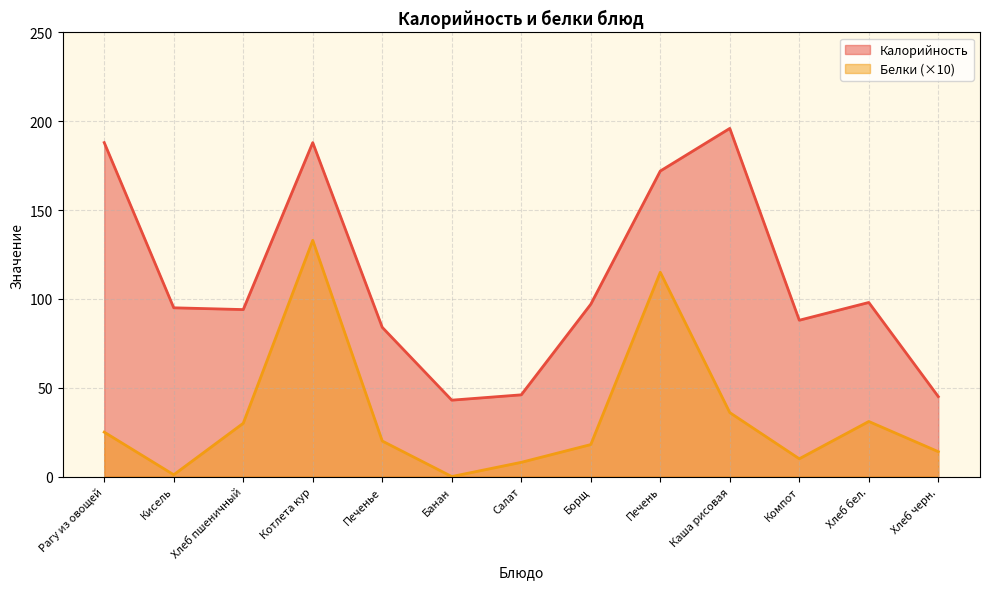

What is the highest value of the Калорийность series?

196